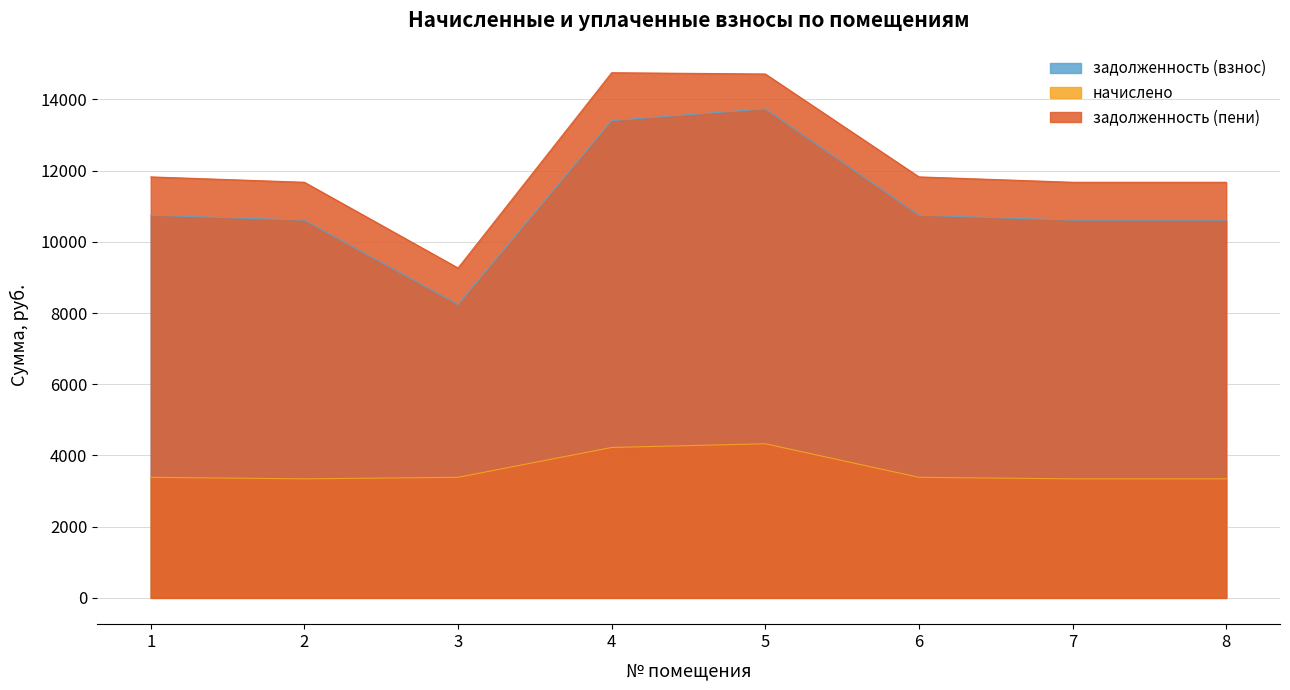

True or false: начислено and задолженность (взнос) intersect in this chart.

False